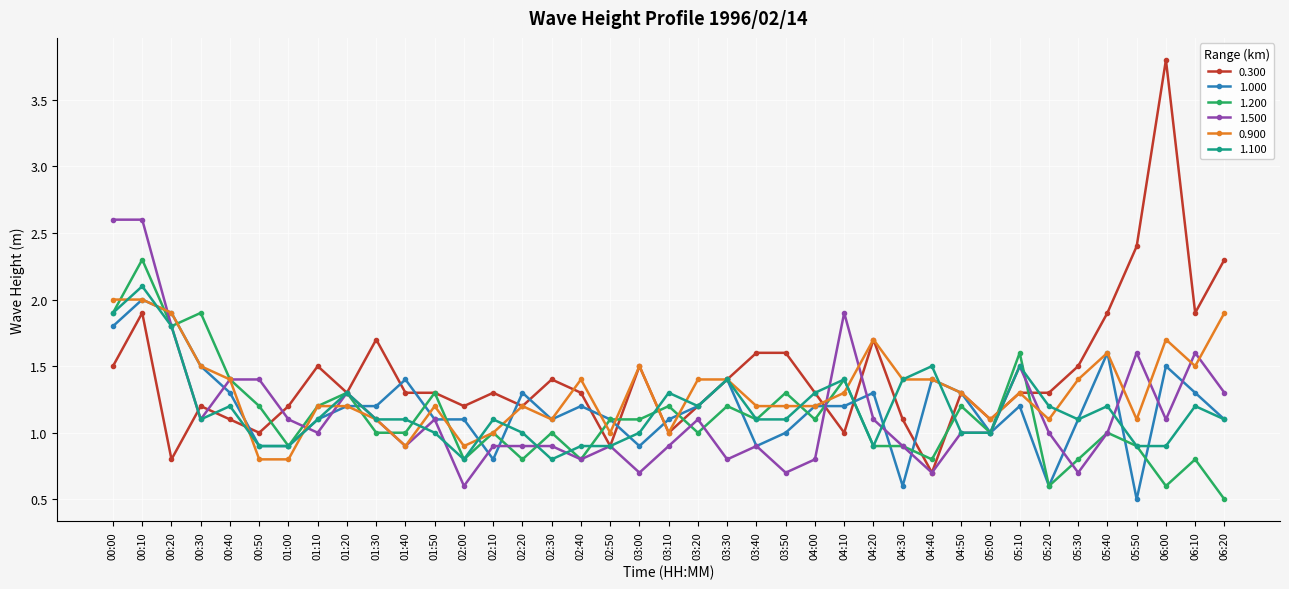

Count the number of categories in the chart.

39